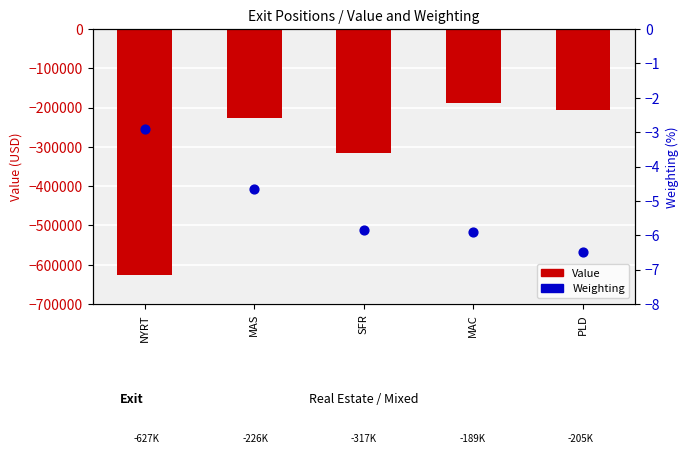

At which category is the sum across all series the highest?

MAC